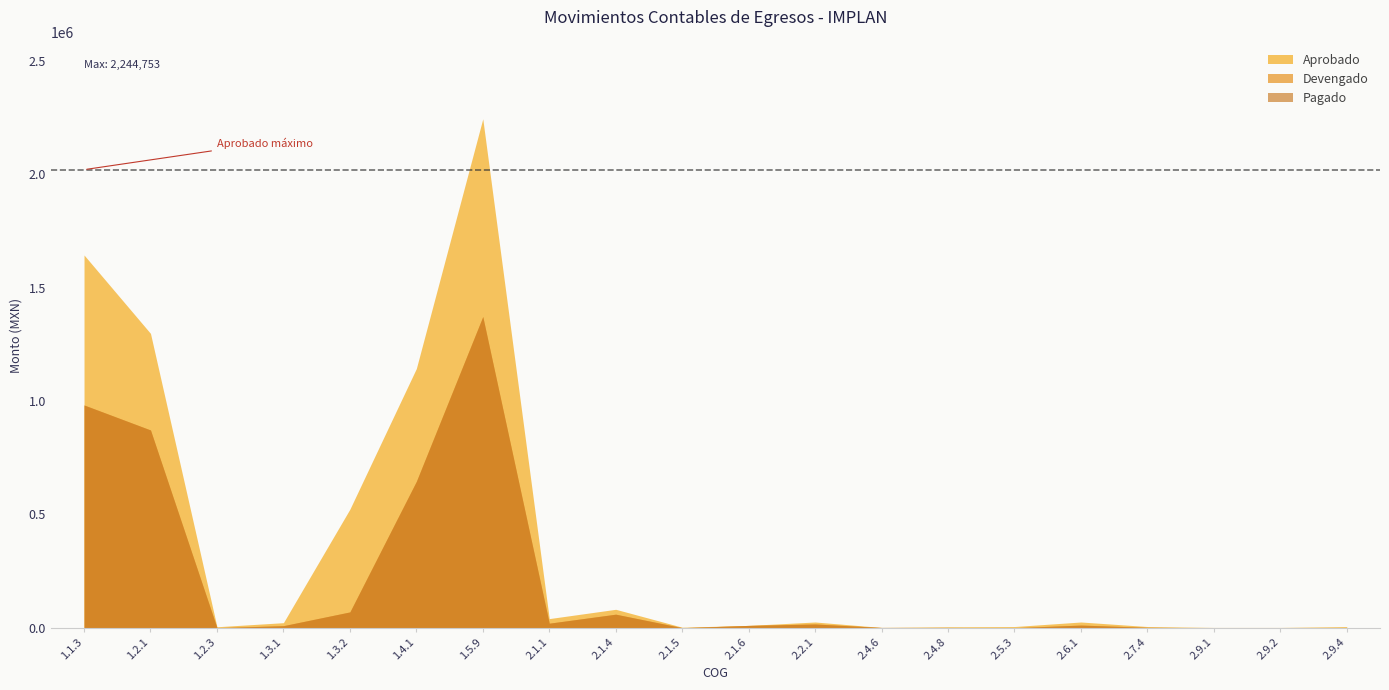

Where does the Aprobado series first go above 22000?

1.1.3